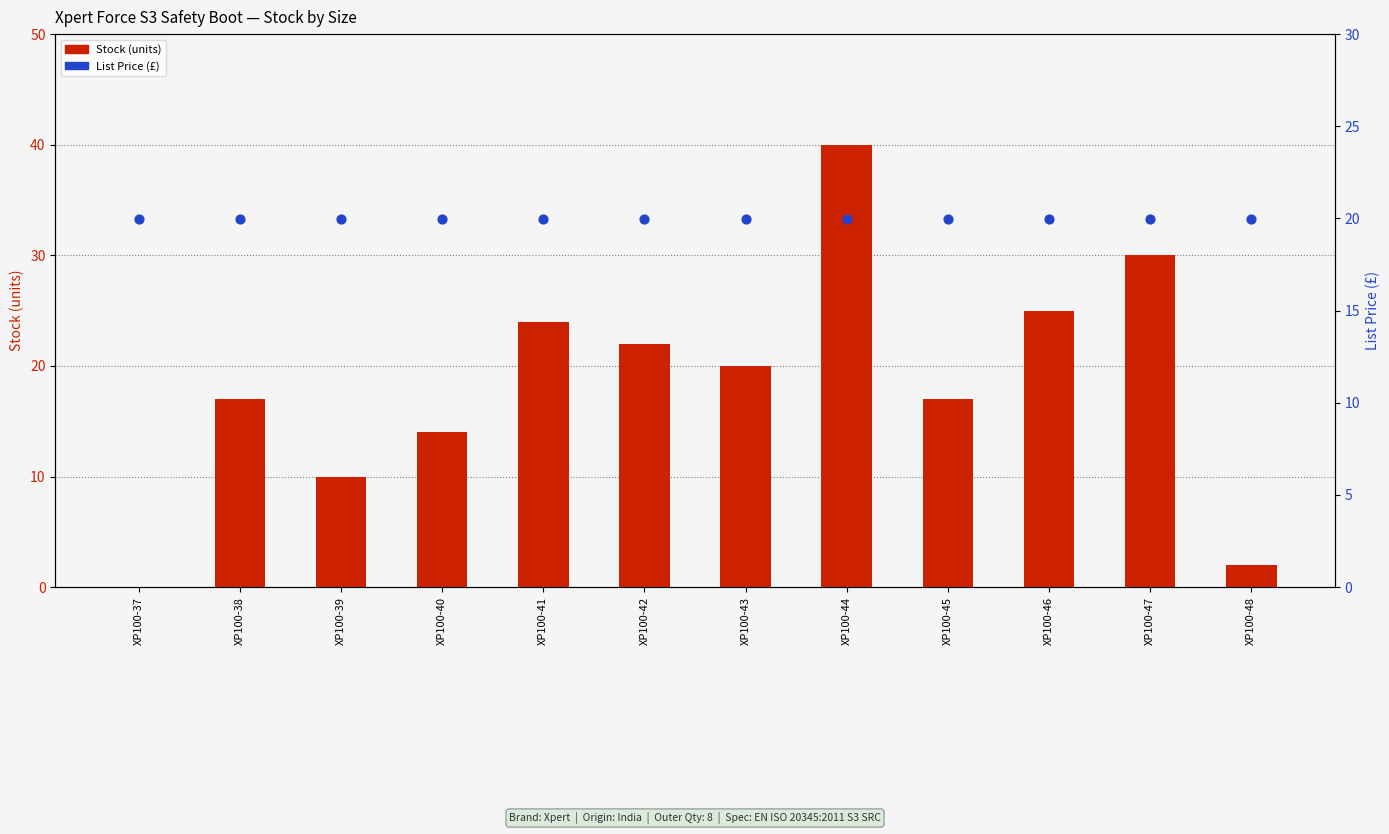

Which series has the largest total across all categories?

List Price